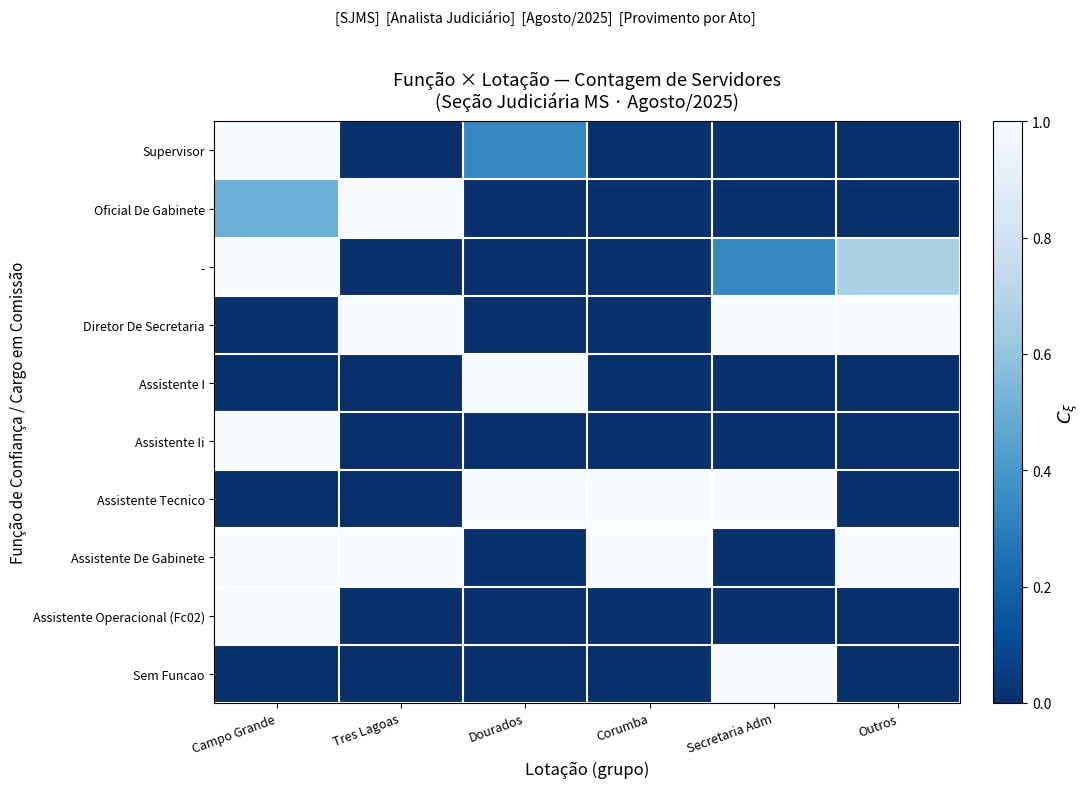

At Outros, list the series in order from smallest to largest.

Supervisor, Oficial De Gabinete, Assistente I, Assistente Ii, Assistente Tecnico, Assistente Operacional (Fc02), Sem Funcao, -, Diretor De Secretaria, Assistente De Gabinete